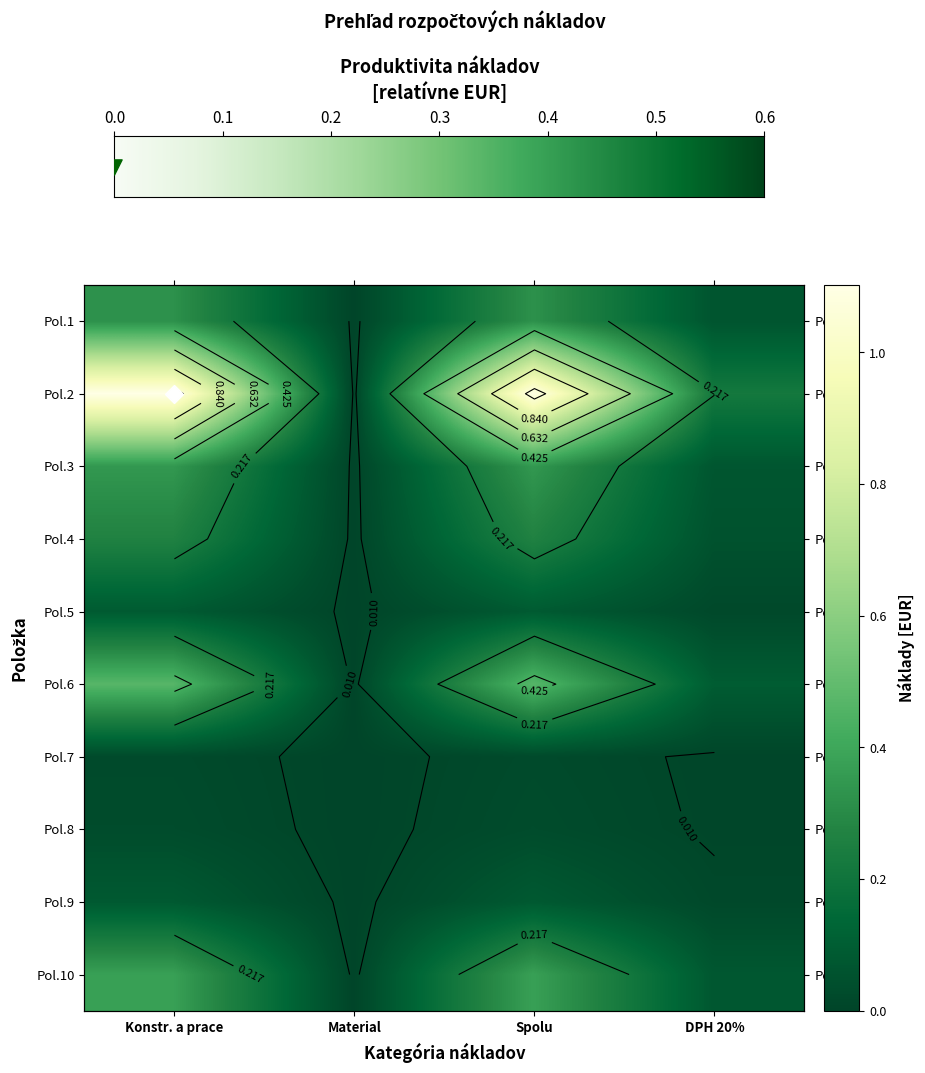

At Konstr. a prace, list the series in order from smallest to largest.

Pol.7, Pol.8, Pol.9, Pol.5, Pol.4, Pol.1, Pol.3, Pol.10, Pol.6, Pol.2